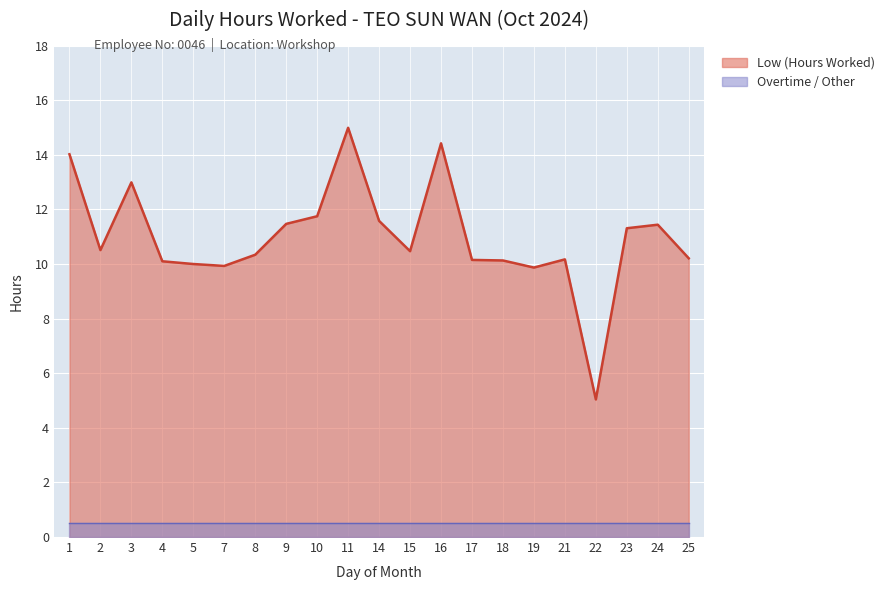

Approximately how many times larger is the value at 21 compared to 2?

1.0